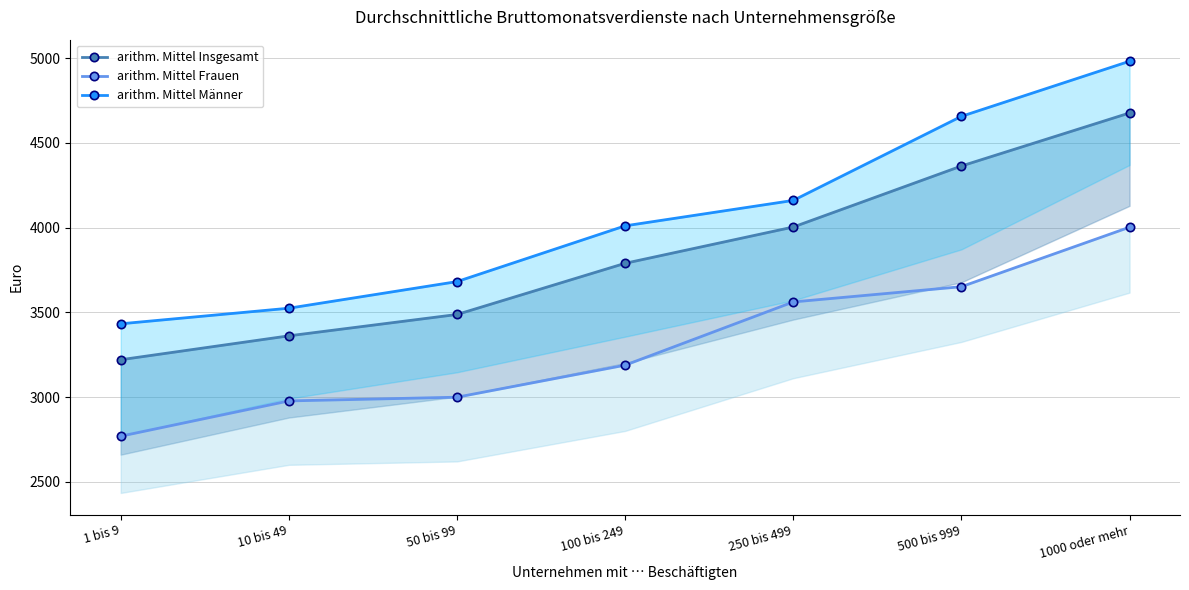

Rank the series at 250 bis 499 from lowest to highest value.

arithm. Mittel Frauen, arithm. Mittel Insgesamt, arithm. Mittel Männer